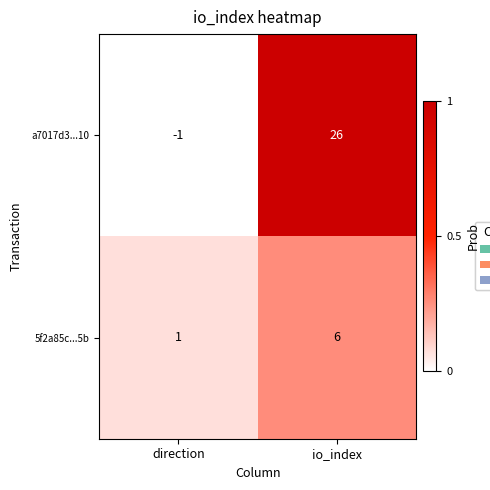

Count the number of data series in this chart.

2